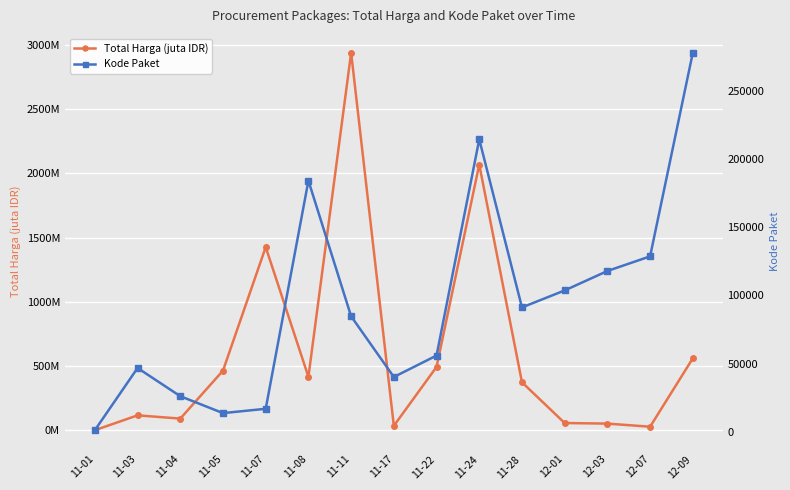

What is the minimum value for Total Harga (juta IDR)?

0.3